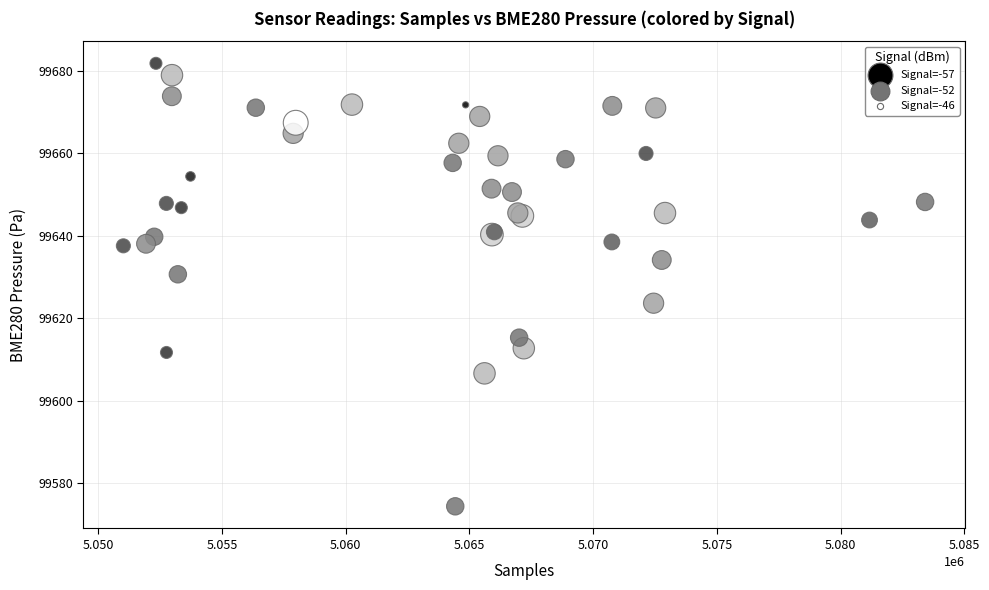

What Y value in the scatter plot is closest to 99628?

99630.7